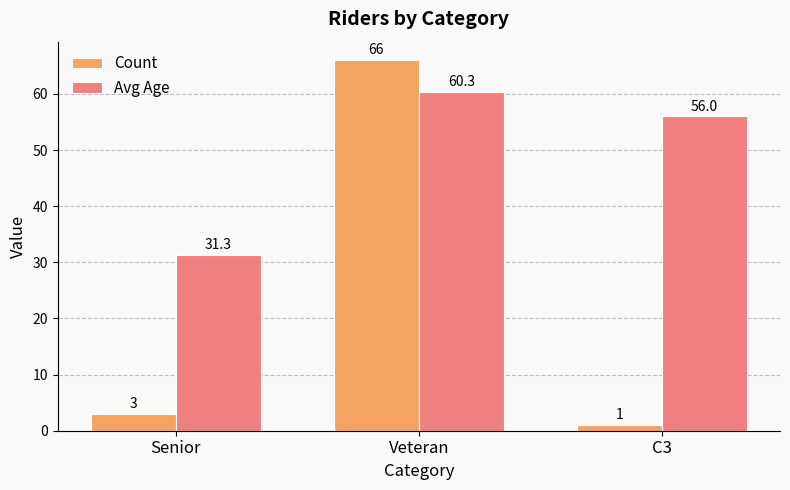

What is the value of the Count bar at the 2nd from the left?

66.0